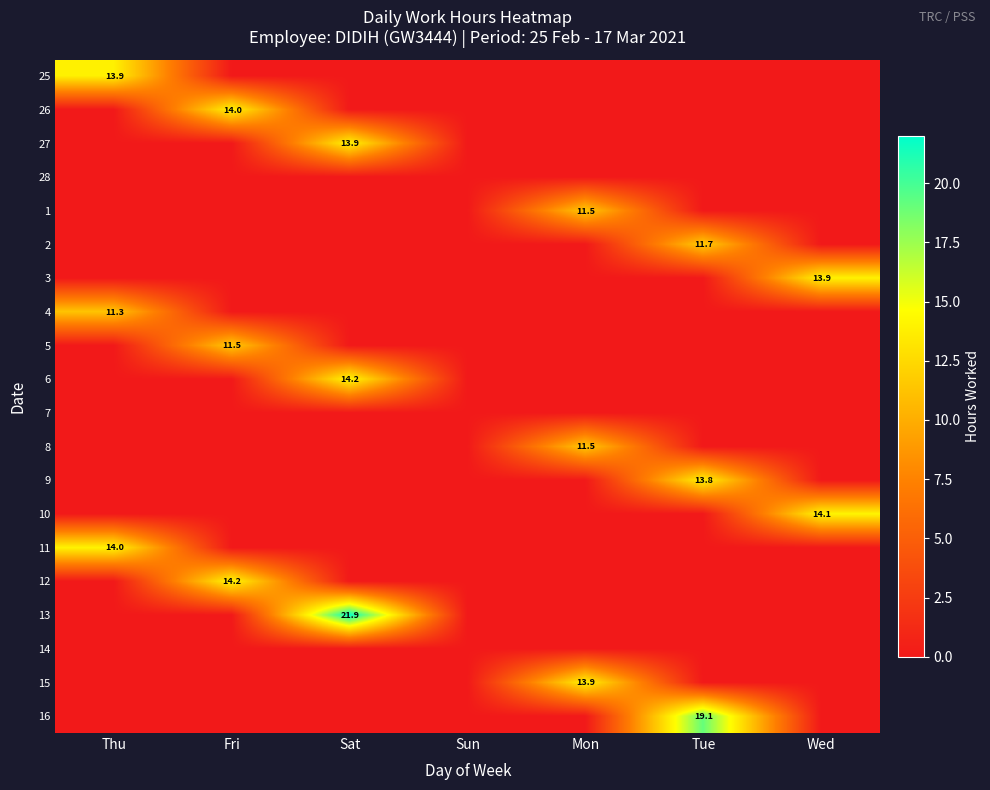

Rank the series by their maximum value, from lowest to highest.

28, 7, 14, 4, 8, 1, 5, 2, 9, 15, 25, 27, 3, 26, 11, 10, 12, 6, 16, 13